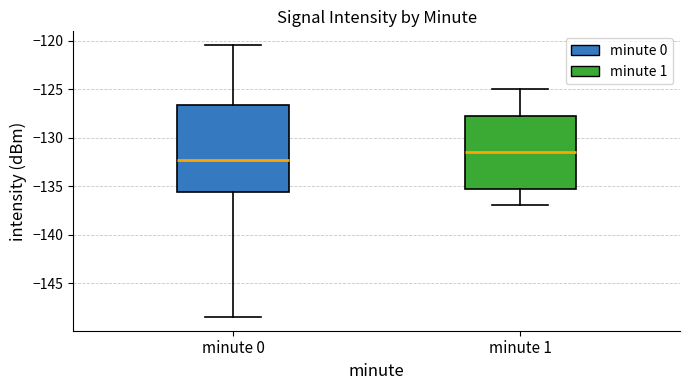

Reading left to right, read every box against the y-axis: the position of its median line, the range the box covers, and the ends of its whiskers. The values are not printed on the chart, so give them approximately, as read against the axis.

minute 0: median -132.5, box -135.5 to -126.5, whiskers -148.5 to -120.5
minute 1: median -131.5, box -135.0 to -128.0, whiskers -137.0 to -125.0